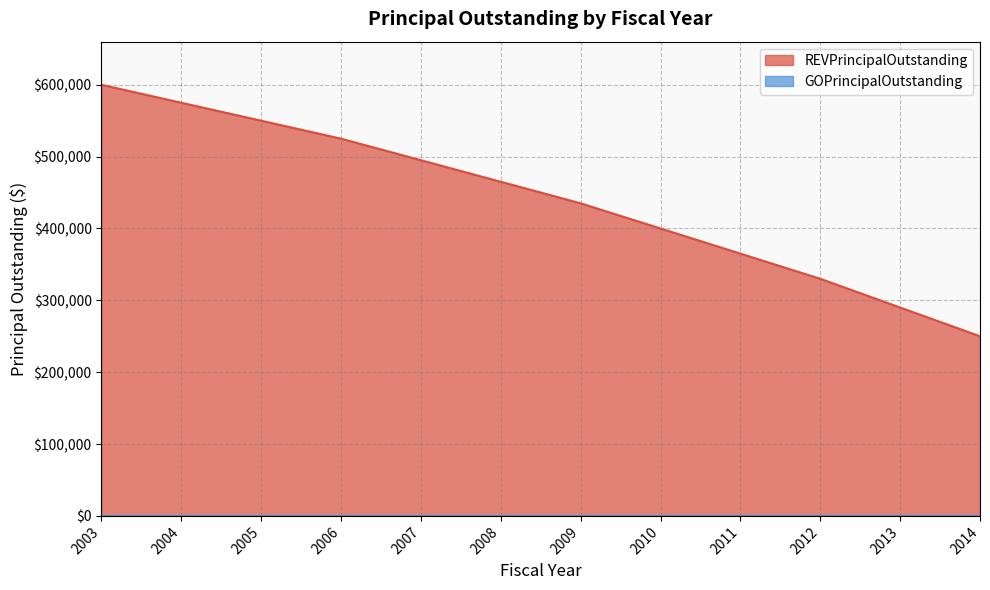

What is the value of the 11th point from the left?

290000